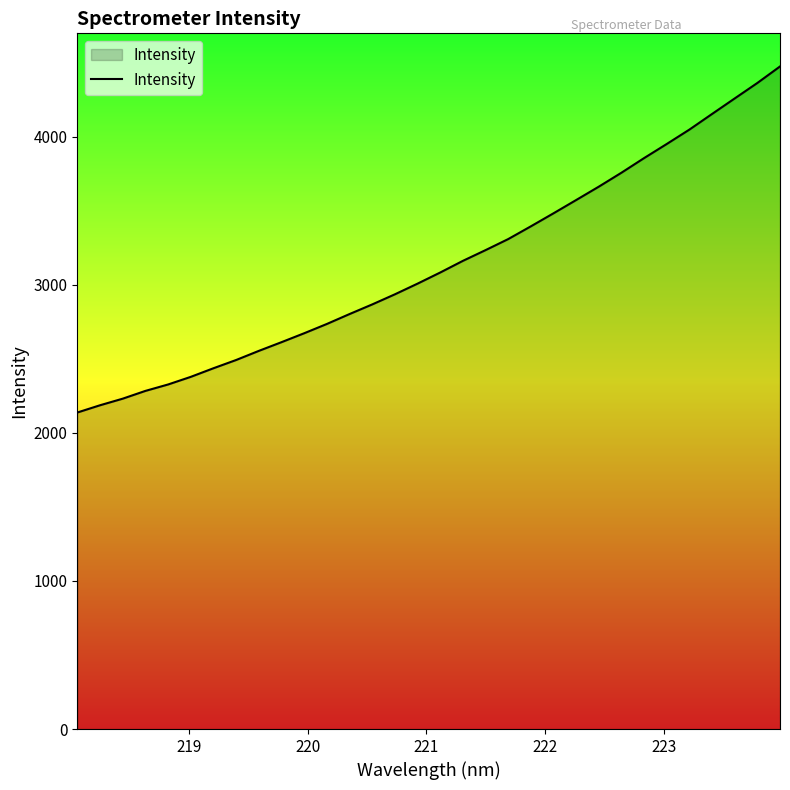

What is the difference between the maximum and minimum values?

2337.2